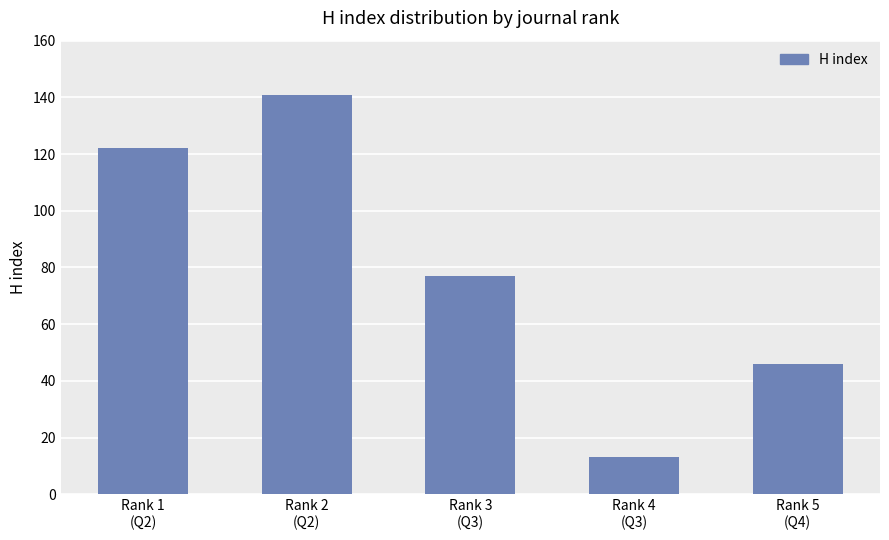

True or false: the data shows 46 at Rank 5
(Q4).

True